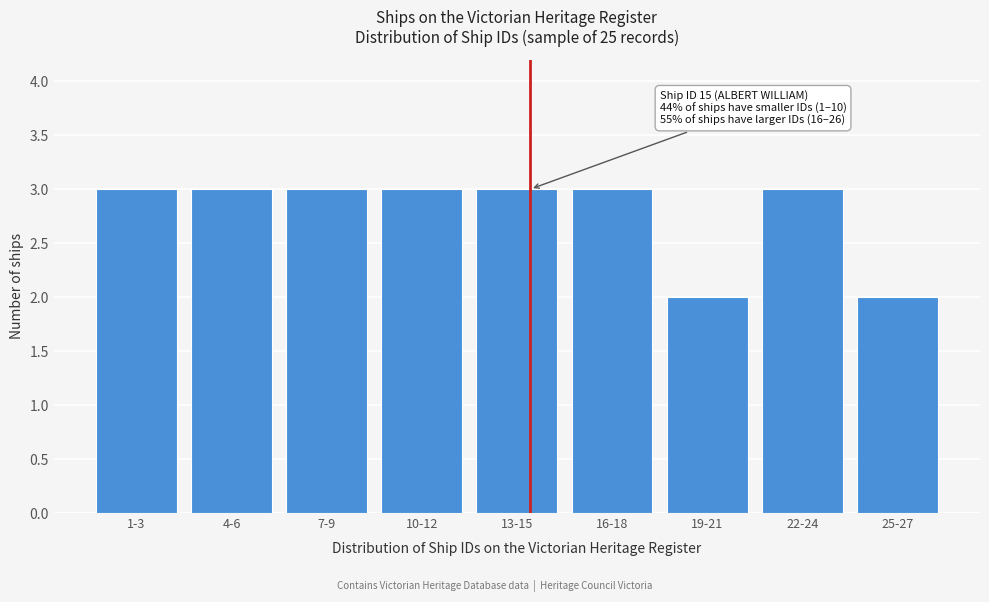

Reading left to right, transcribe all the data shown in this chart.

1-3=3	4-6=3	7-9=3	10-12=3	13-15=3	16-18=3	19-21=2	22-24=3	25-27=2